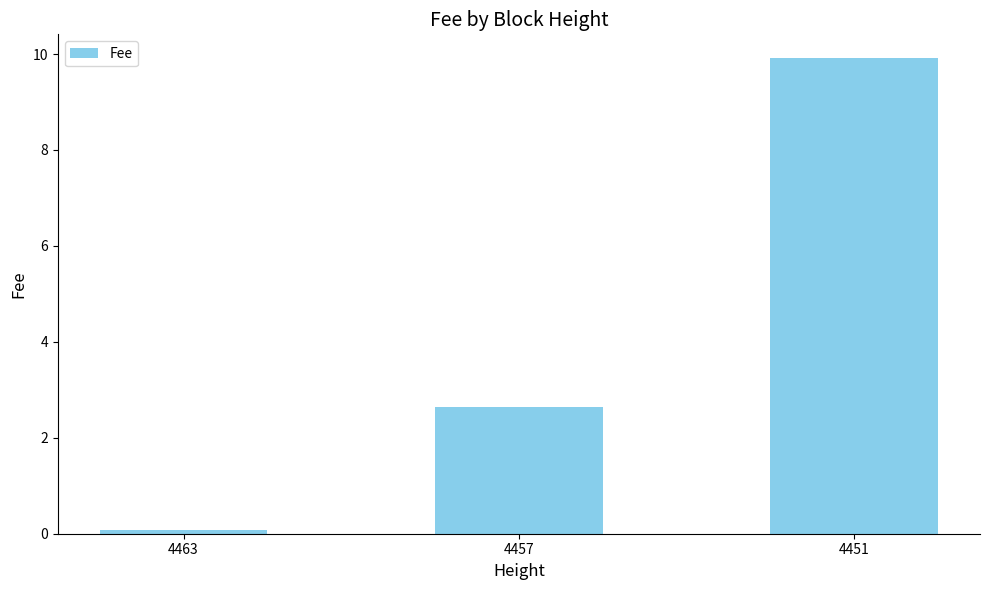

What is the minimum value shown in the chart?

0.1